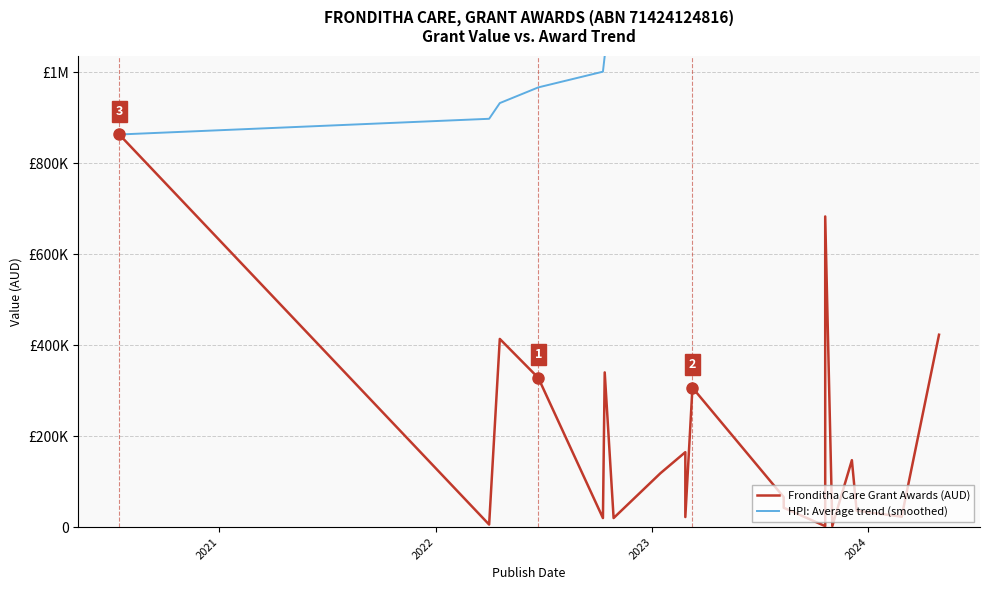

True or false: Fronditha Care Grant Awards (AUD) and HPI: Average trend (smoothed) cross at least once.

False